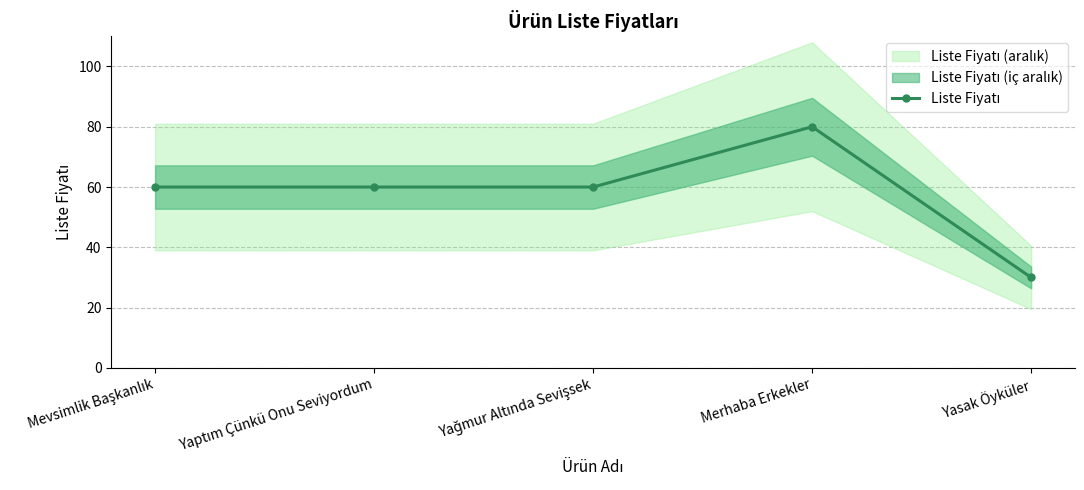

True or false: the data shows 60 at Mevsimlik Başkanlık.

True